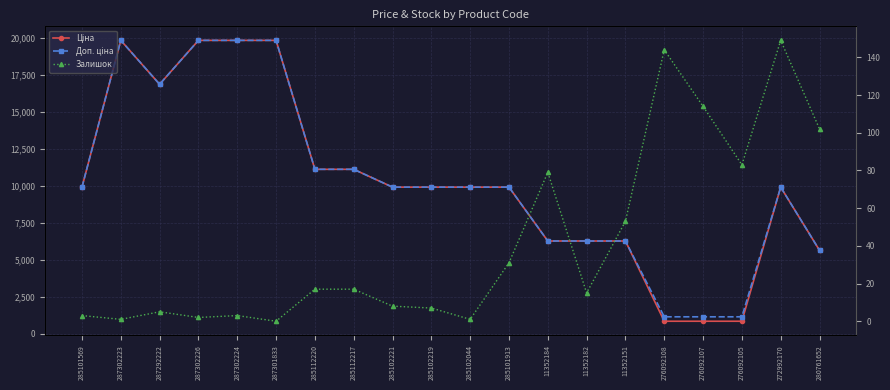

The value of Ціна at 285101569 is 2208.1. True or false?

False